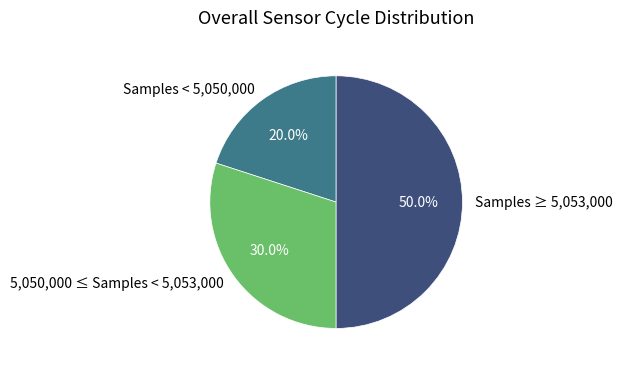

Which slice is the largest?

Samples ≥ 5,053,000